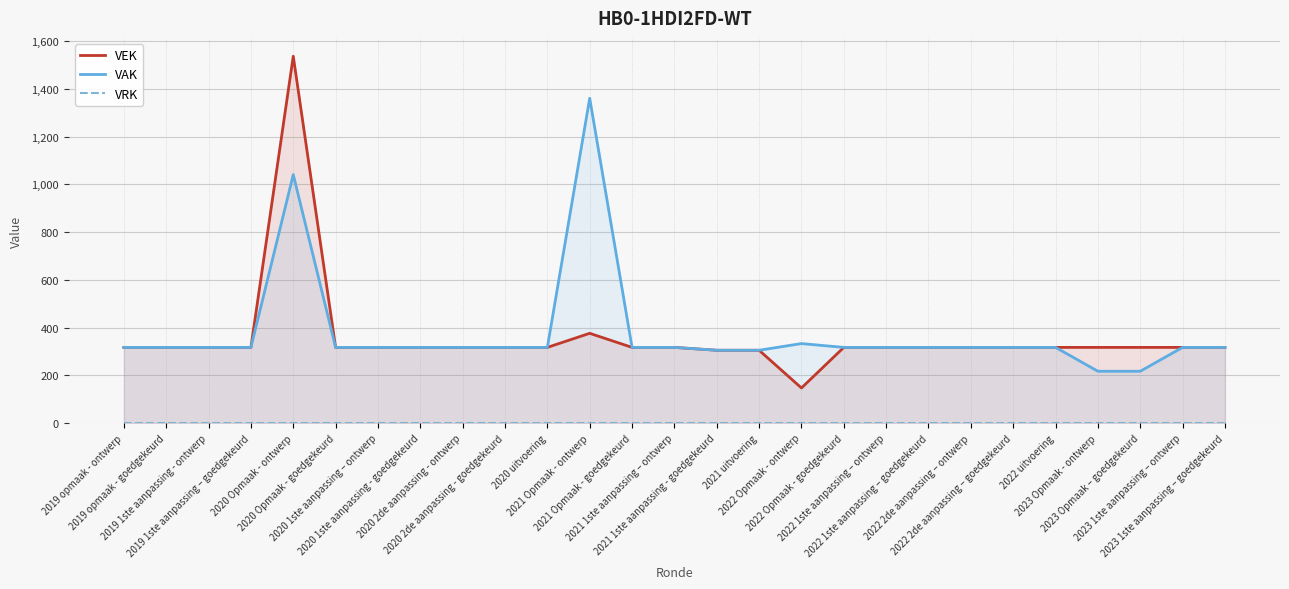

The value of VEK at 2019 opmaak - ontwerp is 317. True or false?

True